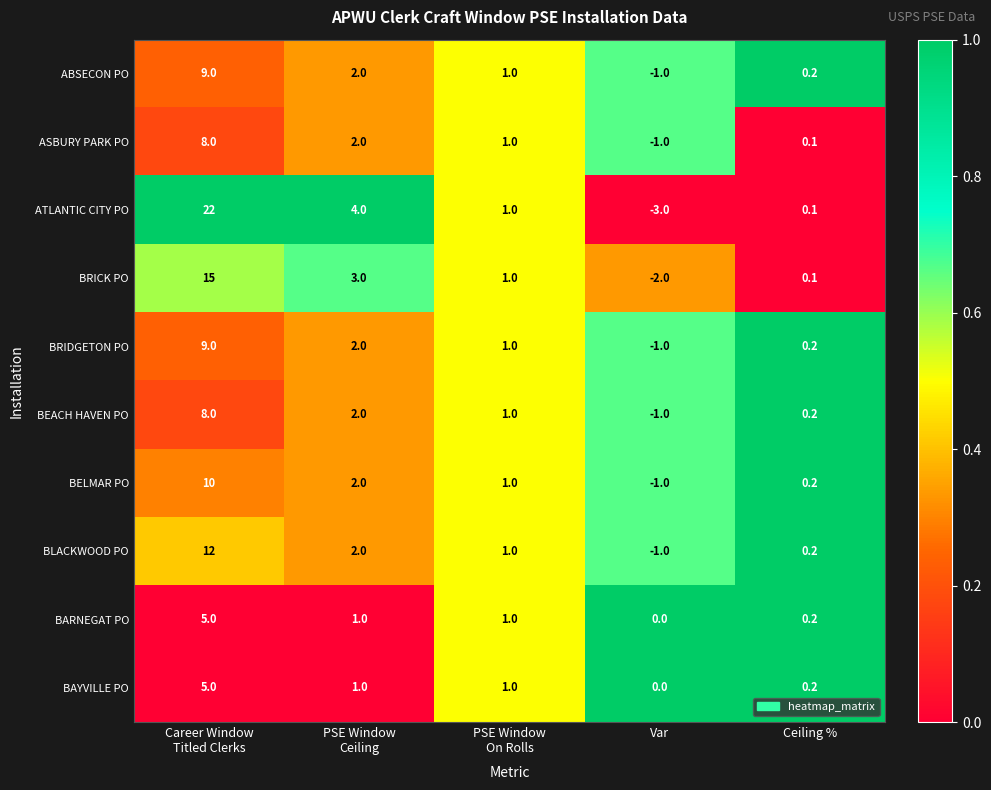

Which series has the largest total across all categories?

ATLANTIC CITY PO